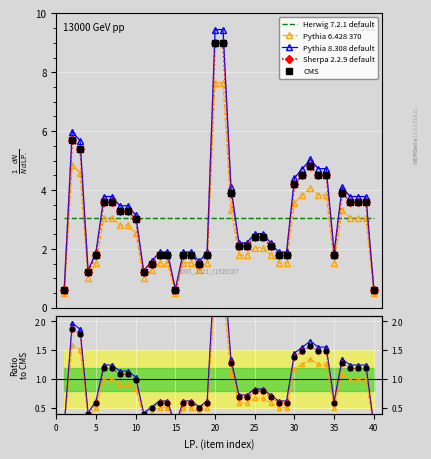

What are all the series names shown in the legend?

Herwig 7.2.1 default, Pythia 6.428 370, Pythia 8.308 default, Sherpa 2.2.9 default, CMS